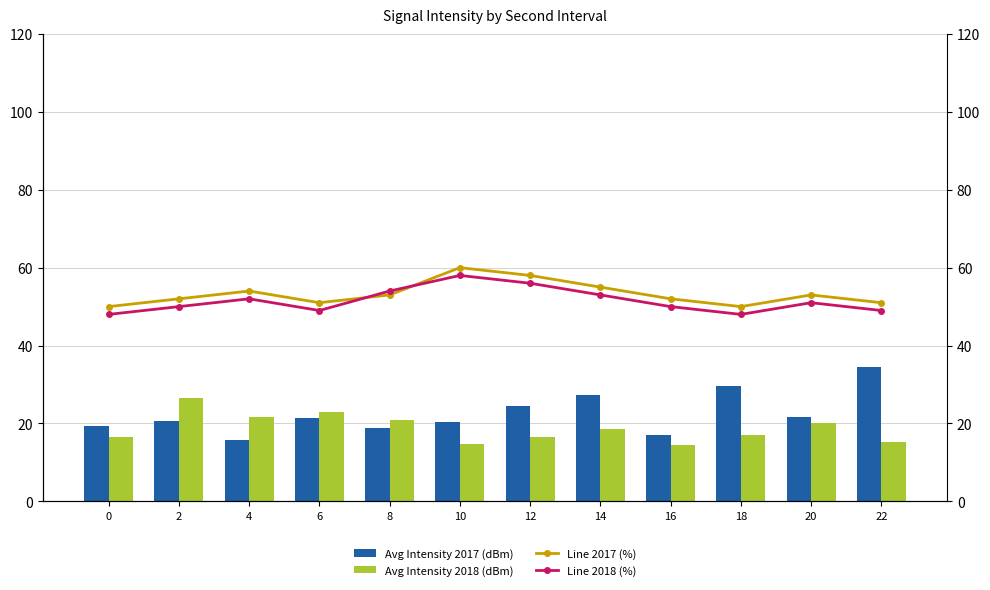

What is the value of the Line 2017 (%) bar at the 1st from the left?

50.0